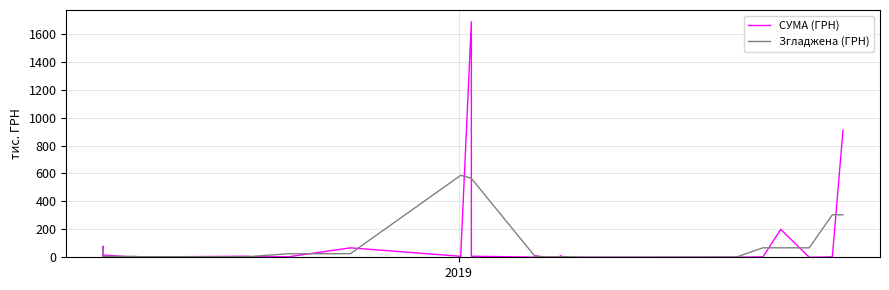

What is the value of the Згладжена (ГРН) point at the 24th from the left?

0.9